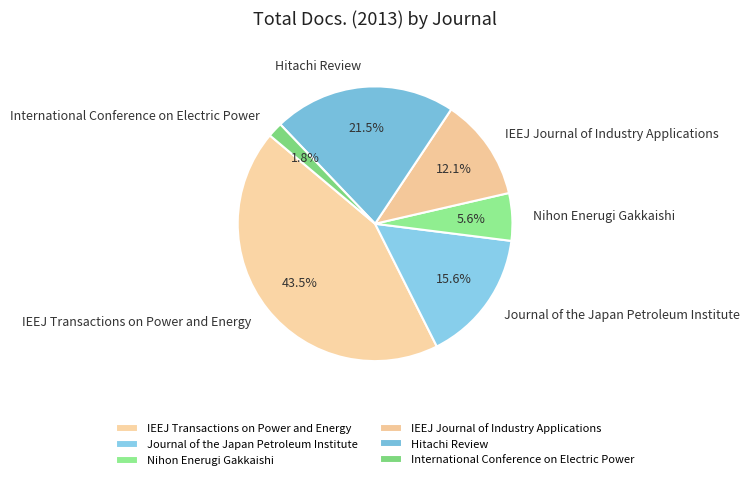

To the nearest percent, what percentage of the pie is Nihon Enerugi Gakkaishi?

6%